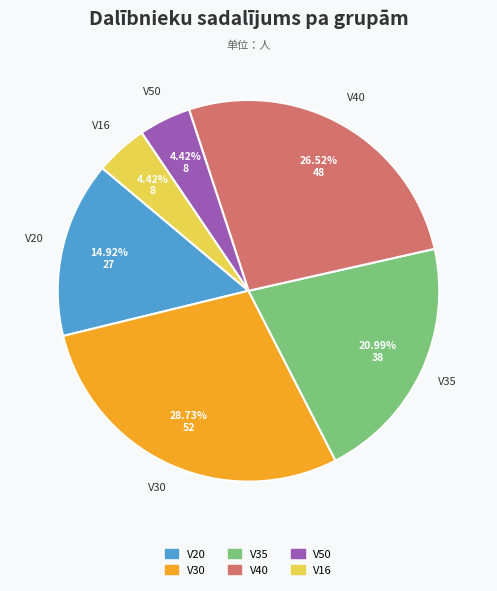

Is there any slice that represents more than half of the pie?

No